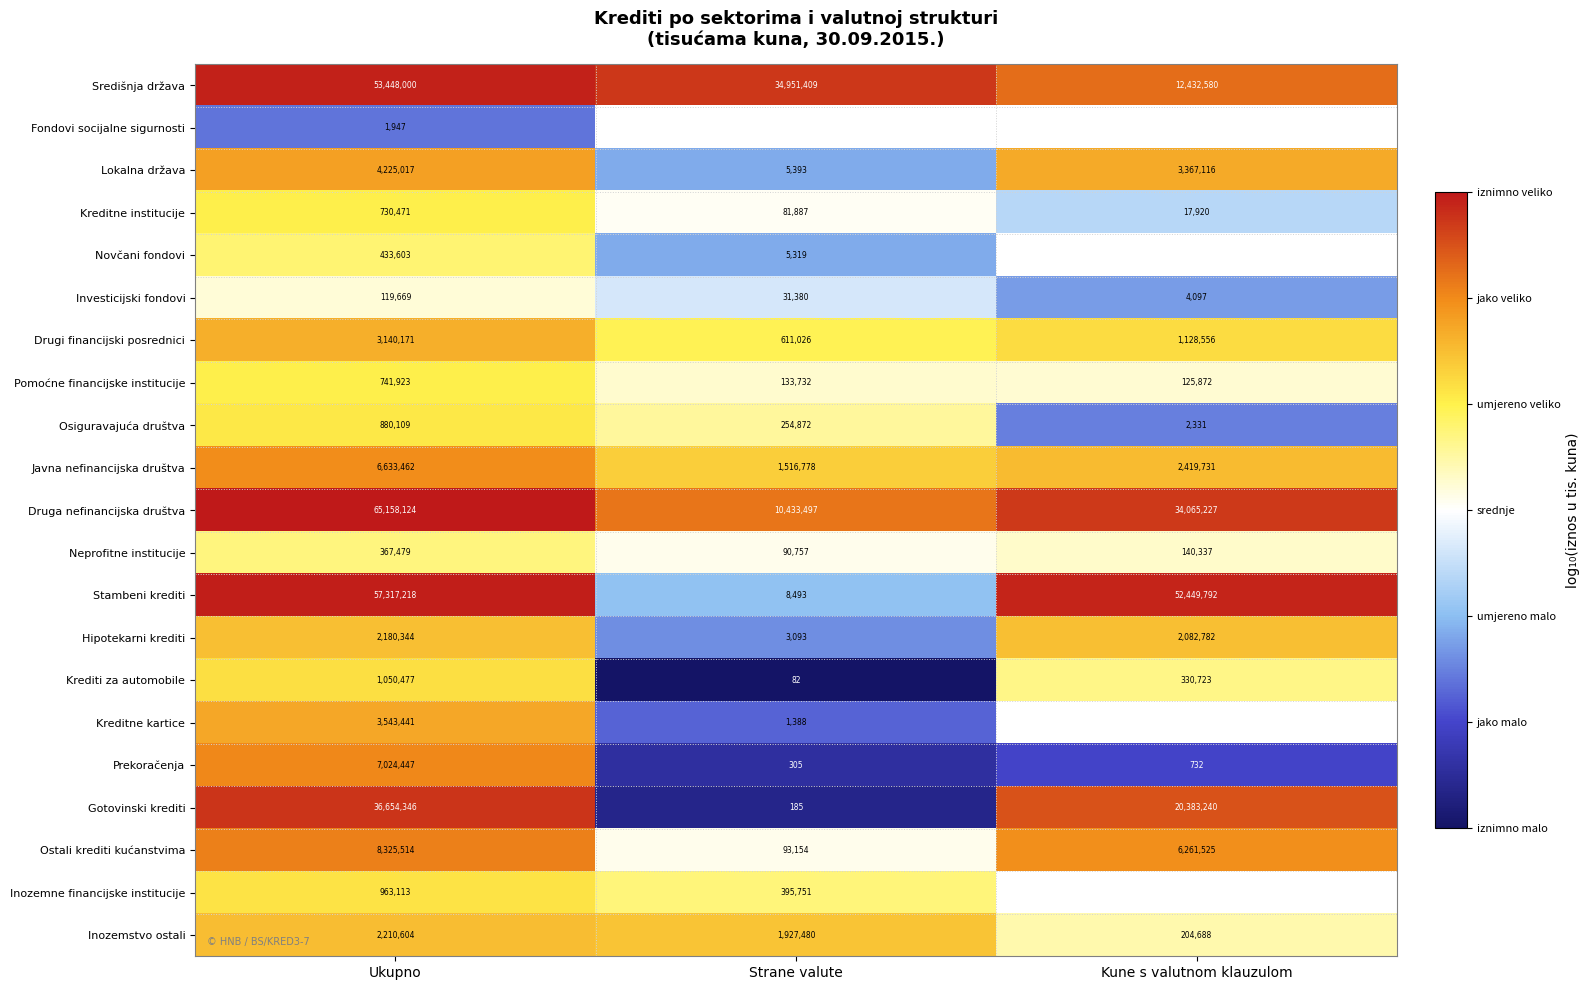

At which label does Investicijski fondovi first exceed 31380?

Ukupno